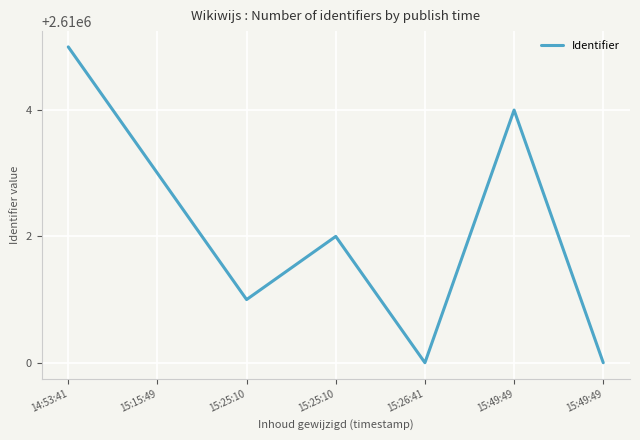

What is the maximum value shown in the chart?

2610005